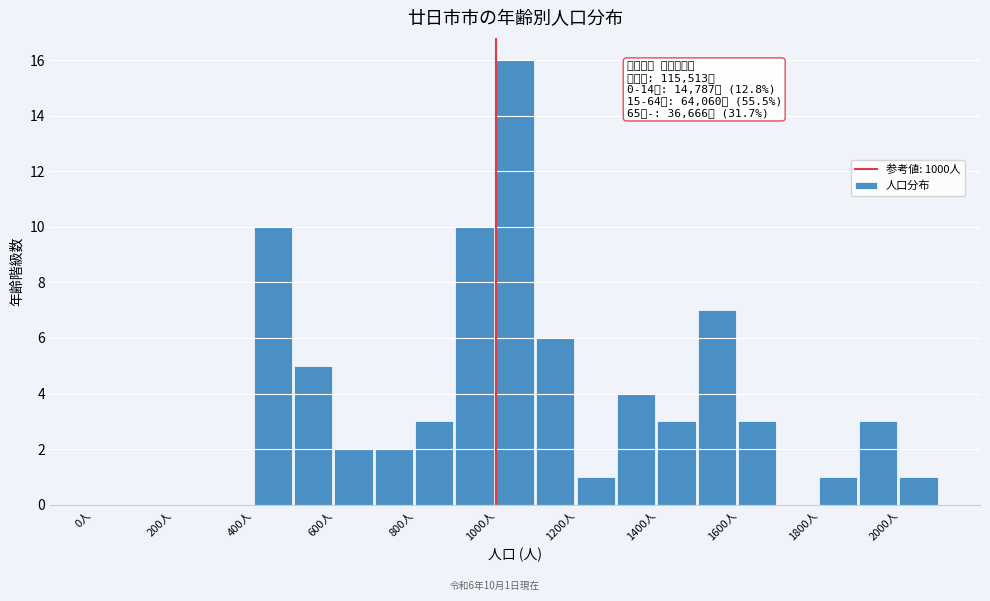

Which range on the x-axis has the tallest bar?

1000 to 1100